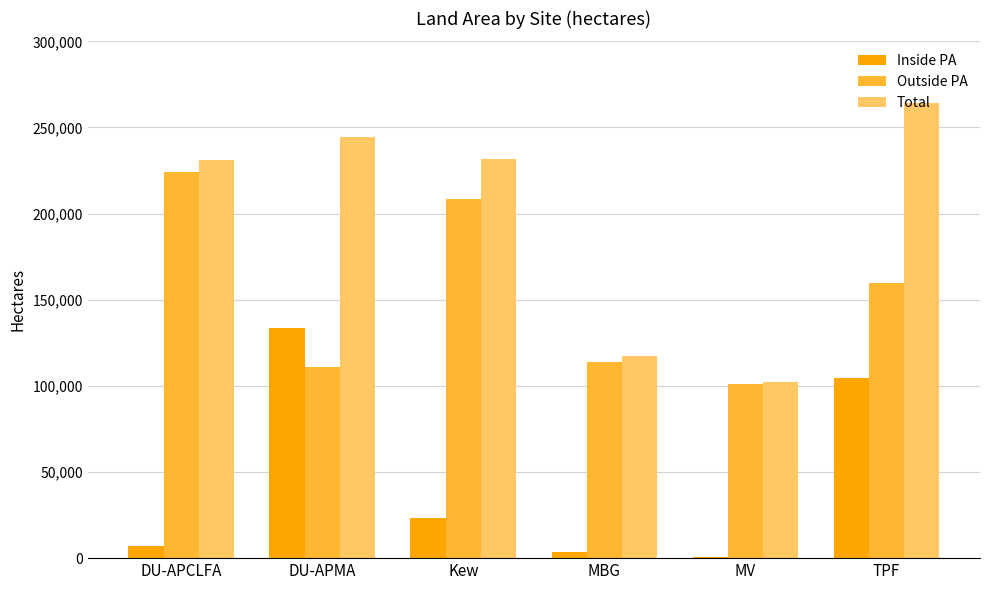

At which label is Inside PA closest to 67150?

TPF